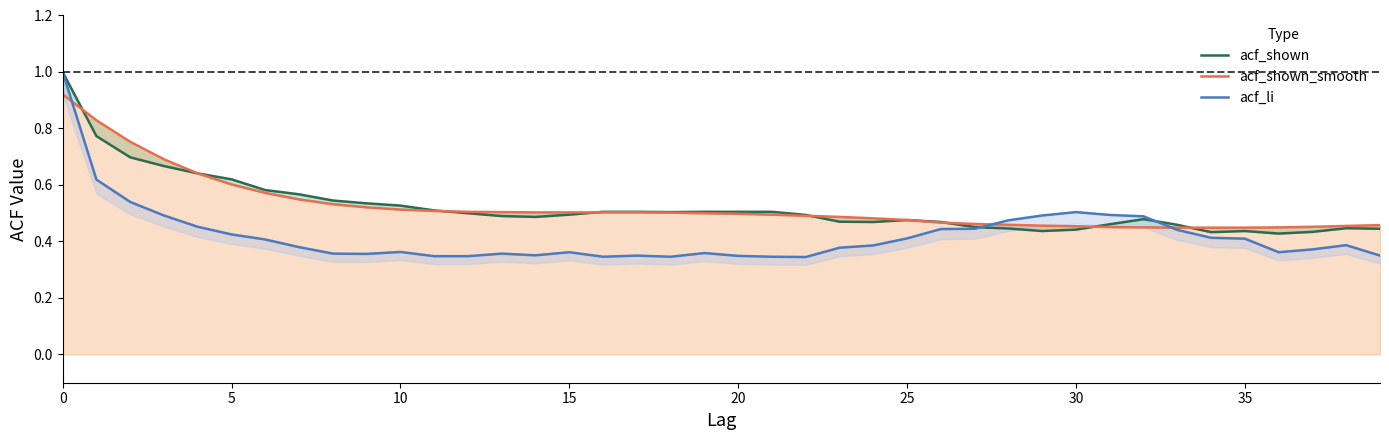

At 20, list the series in order from smallest to largest.

acf_li, acf_shown, acf_shown_smooth